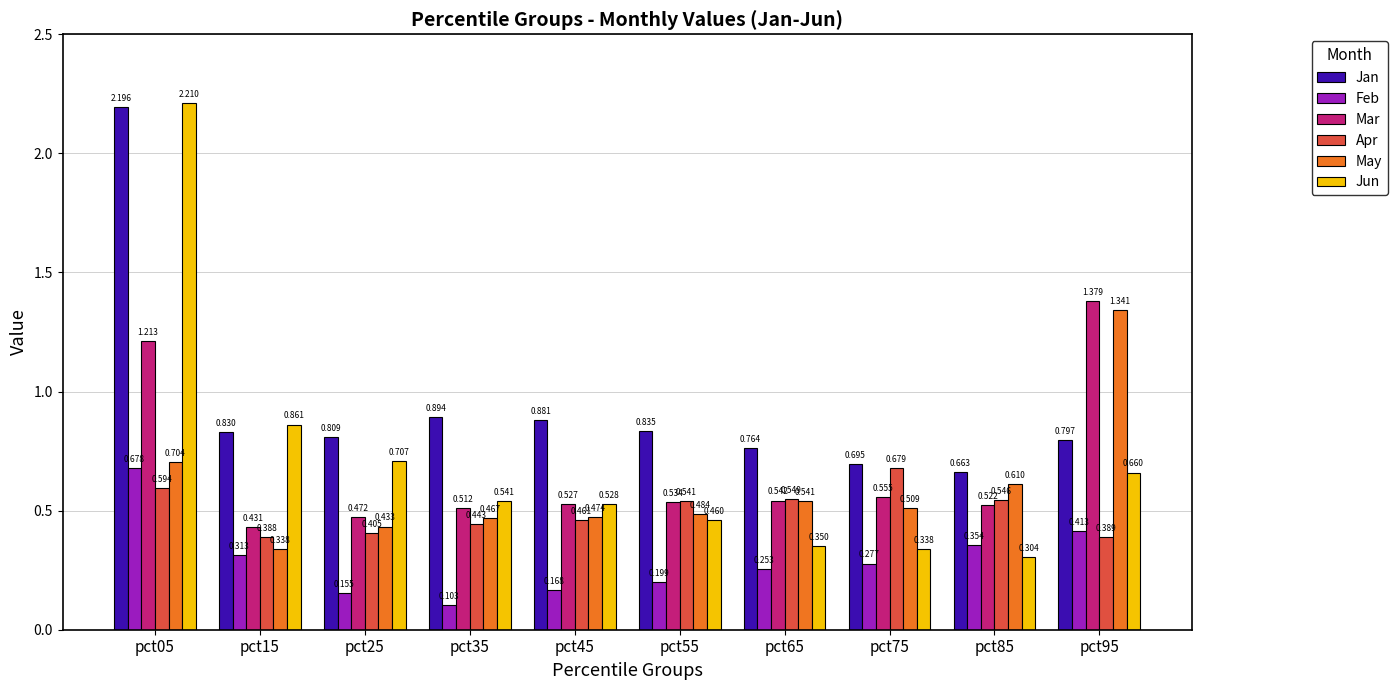

True or false: Apr has a value of 0.9 at pct55.

False